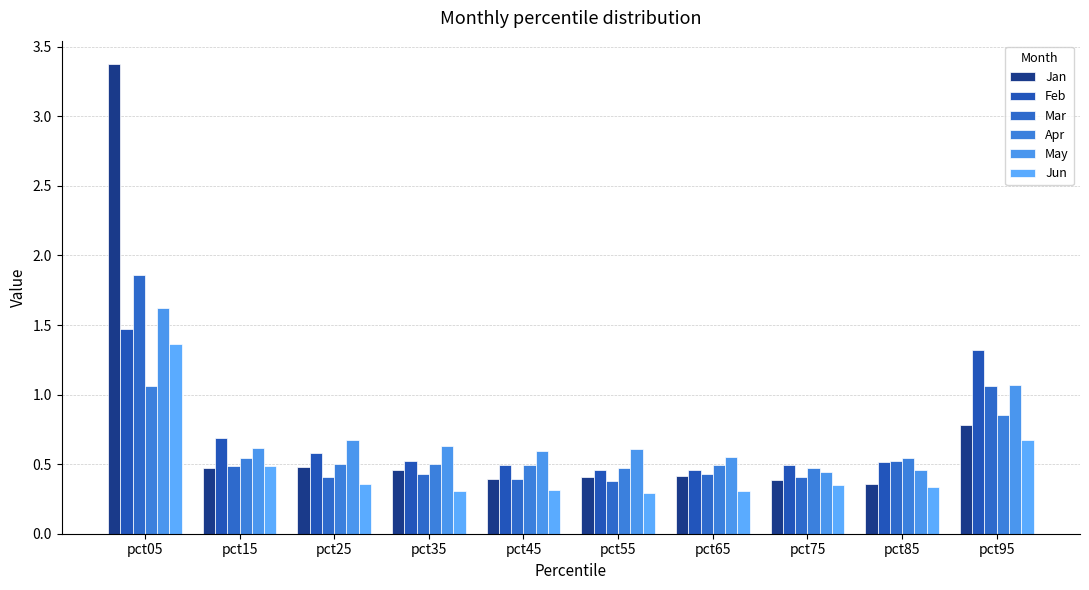

Rank the categories by May value from lowest to highest.

pct75, pct85, pct65, pct45, pct55, pct15, pct35, pct25, pct95, pct05